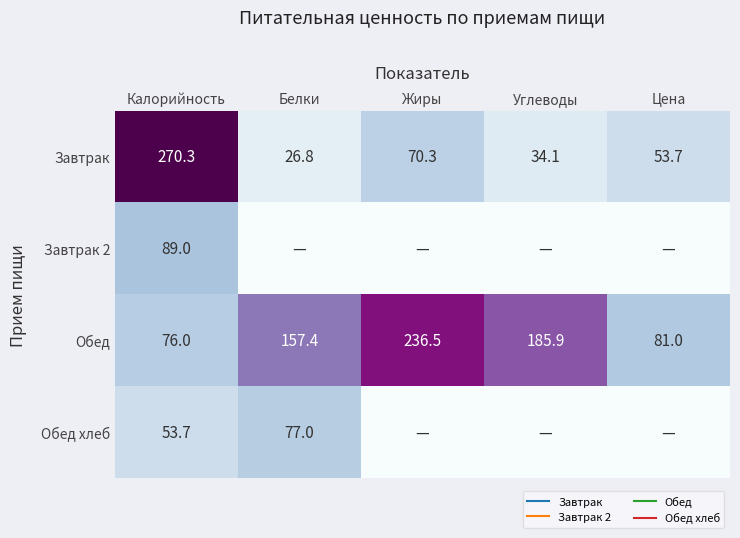

At which label does Обед reach its peak?

Жиры